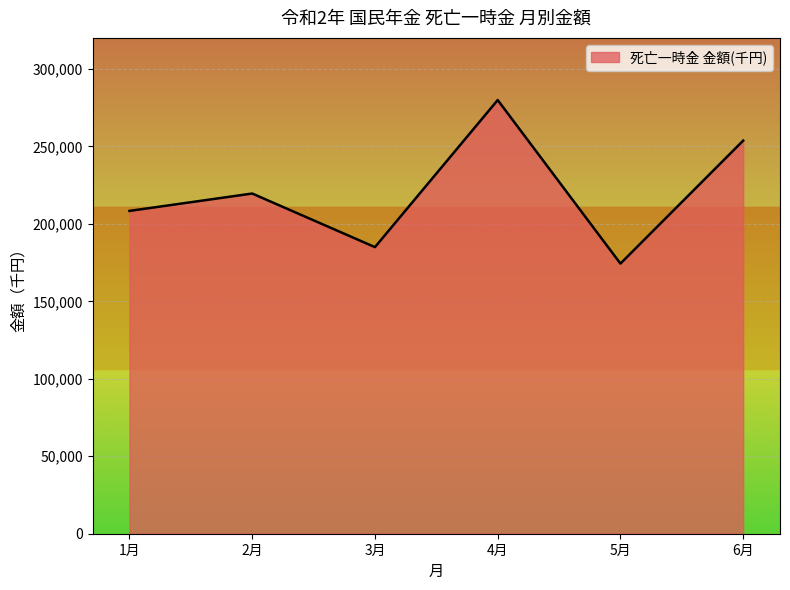

What is the difference between the values at 4月 and 2月?

60334